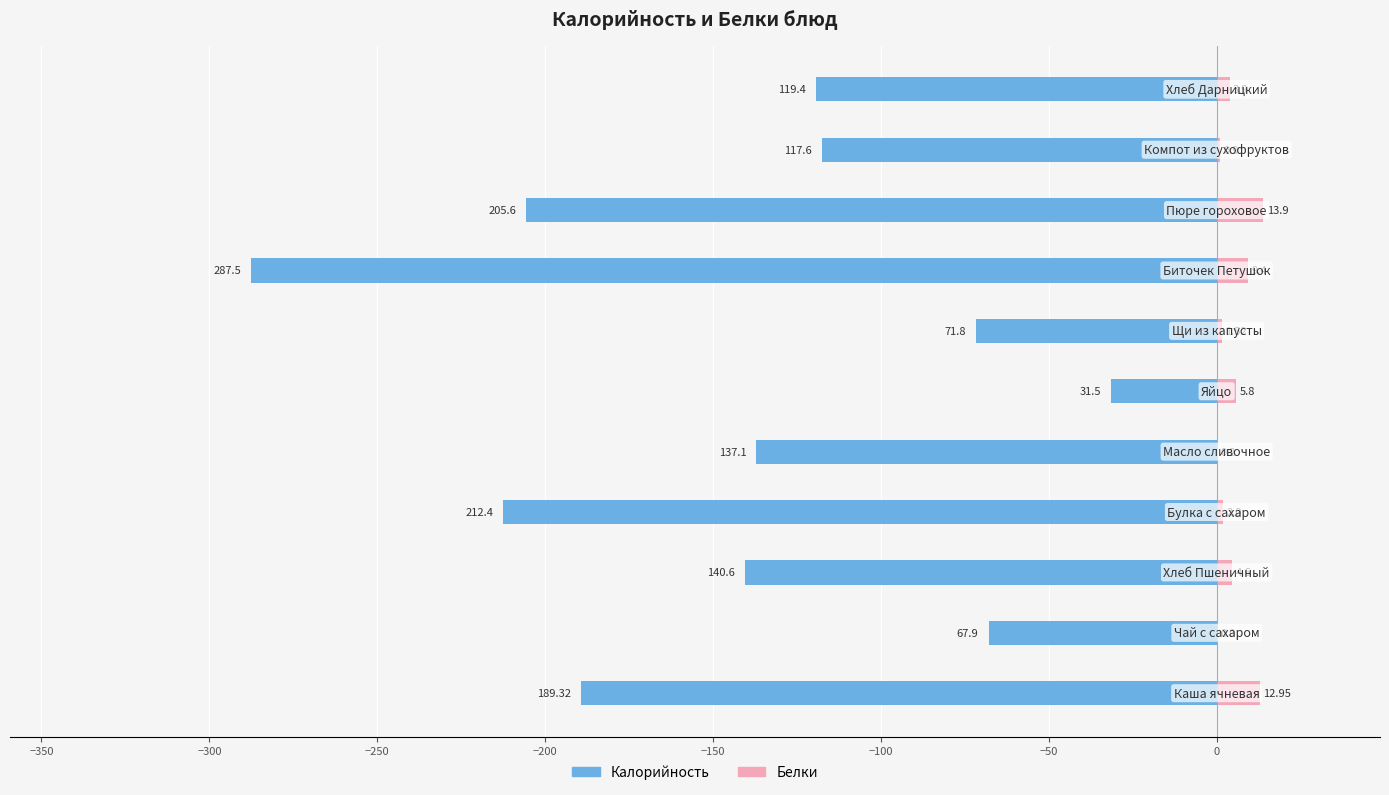

What is the sum of all Калорийность values?

-1580.7